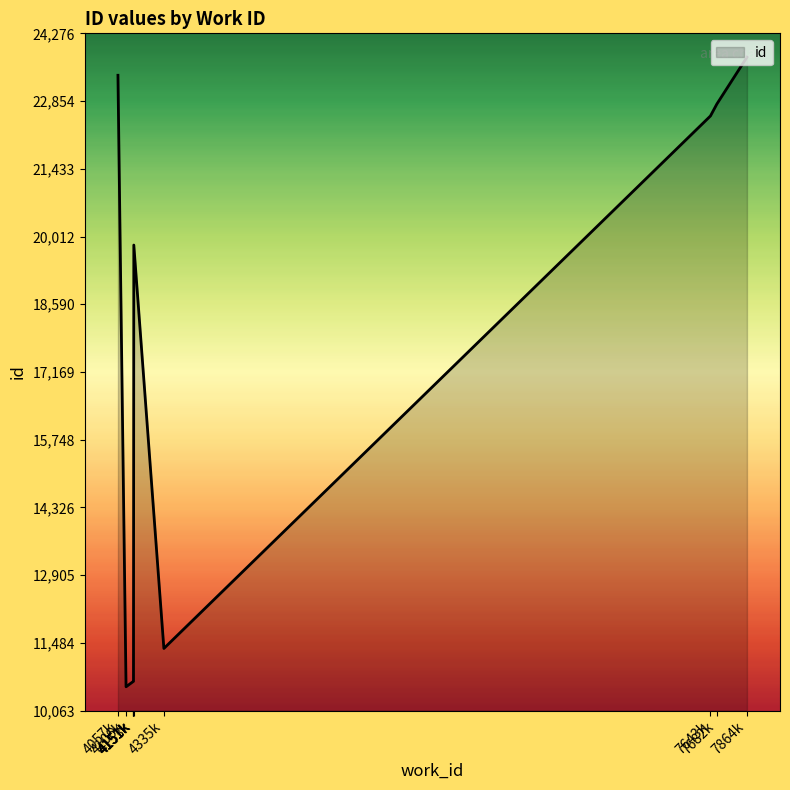

Does the chart display data point markers on the line(s)?

No